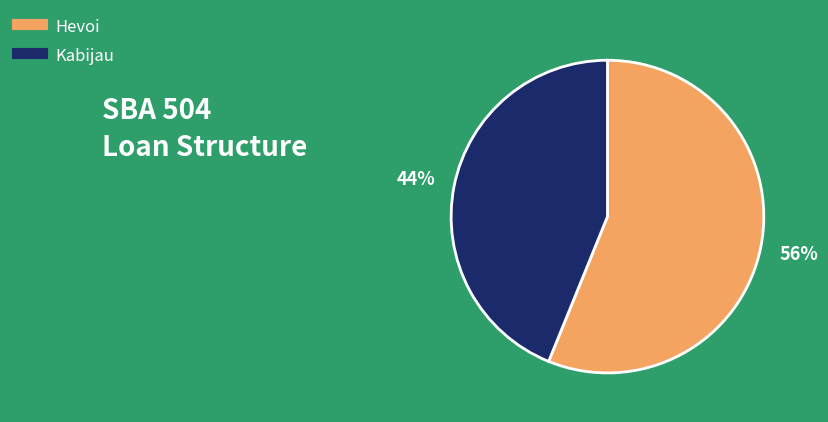

How many slices are in this pie chart?

2